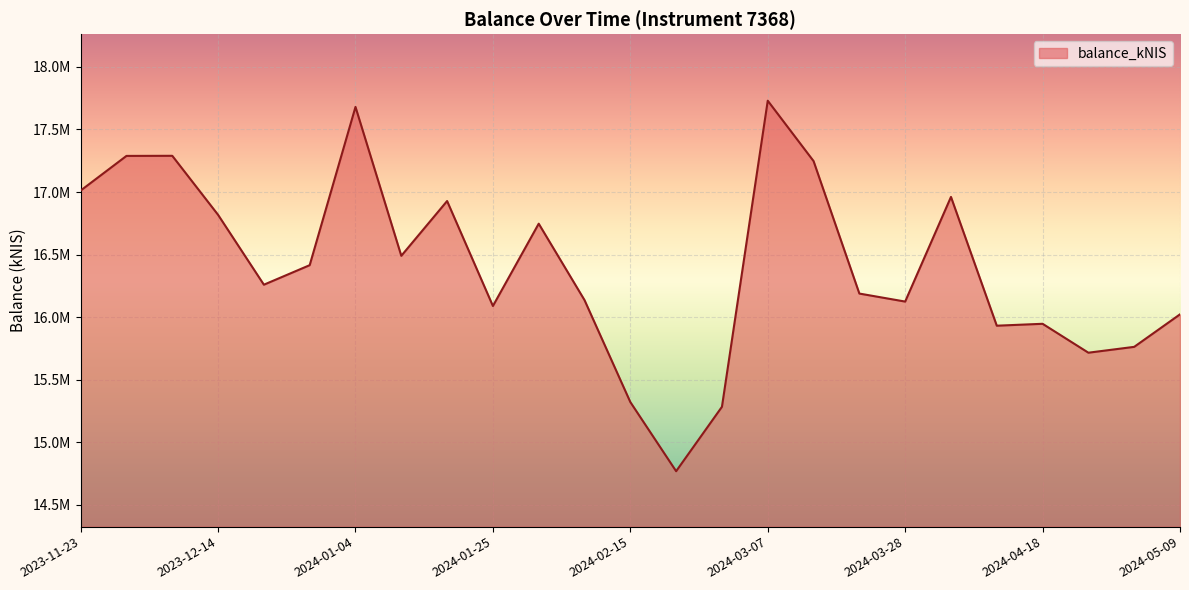

How many interior local valleys (lower than both neighbors) does the data have?

7